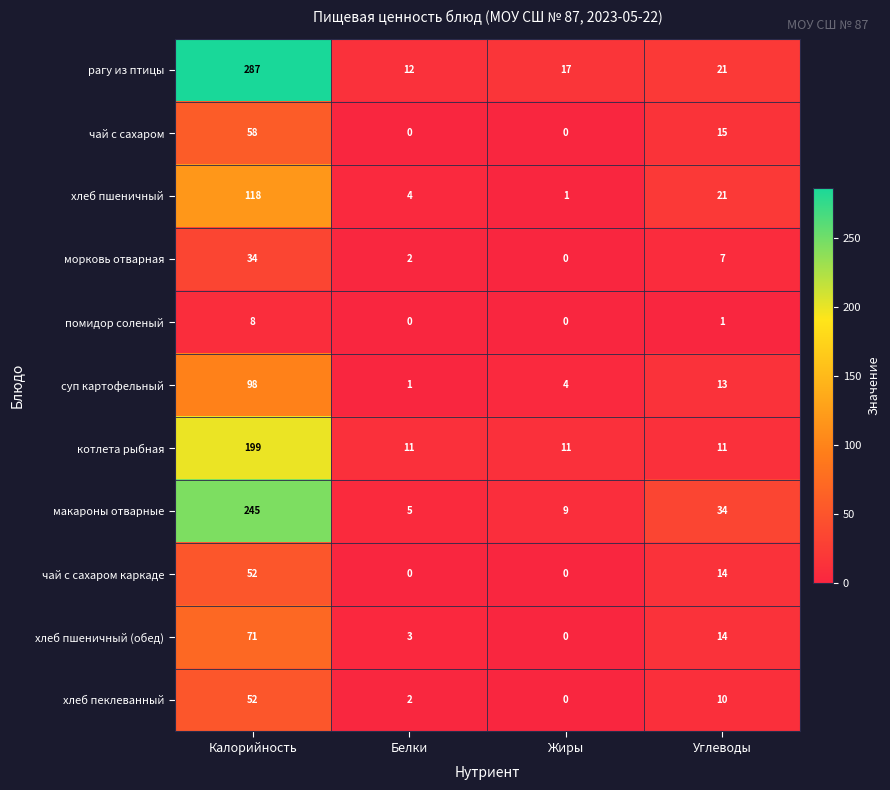

At which label does чай с сахаром first exceed 15?

Калорийность